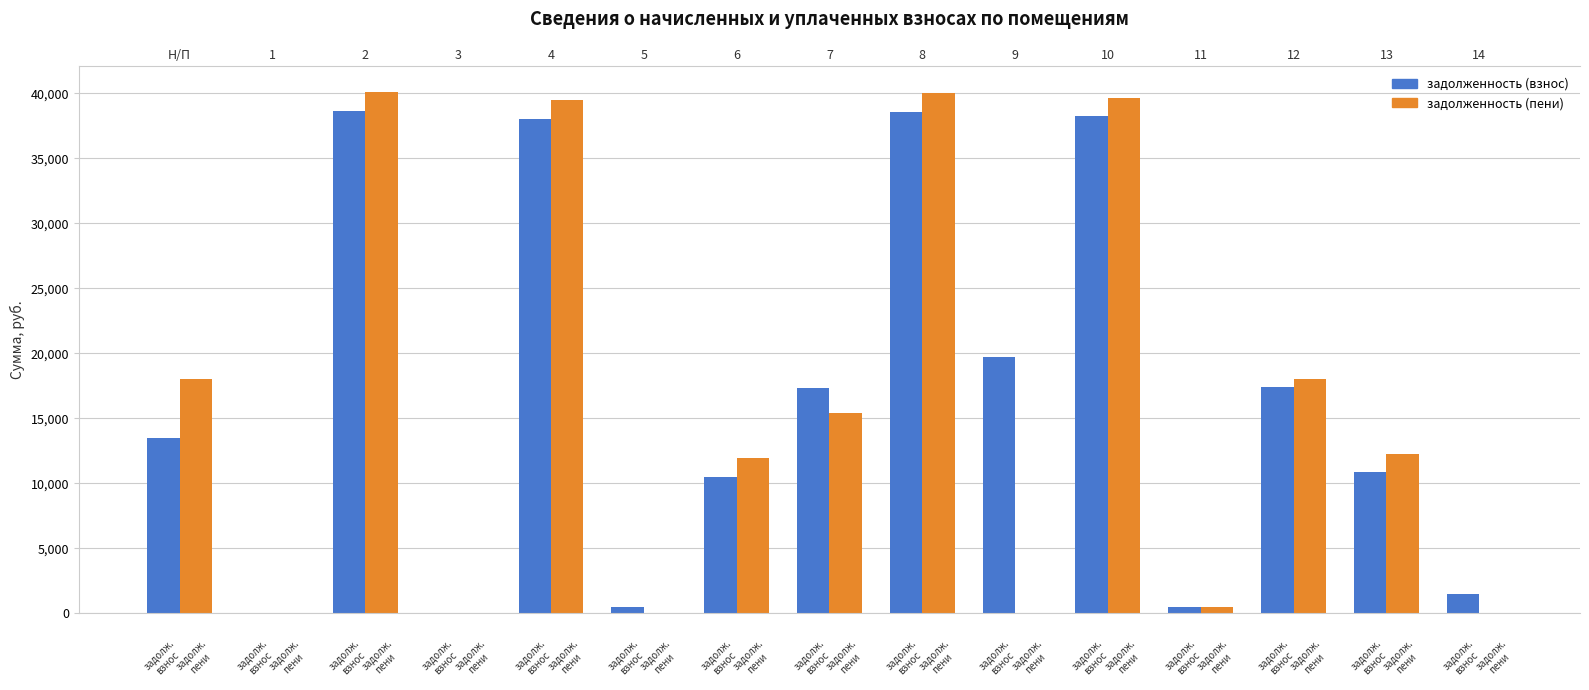

What is the label of the 2nd bar from the left?

1